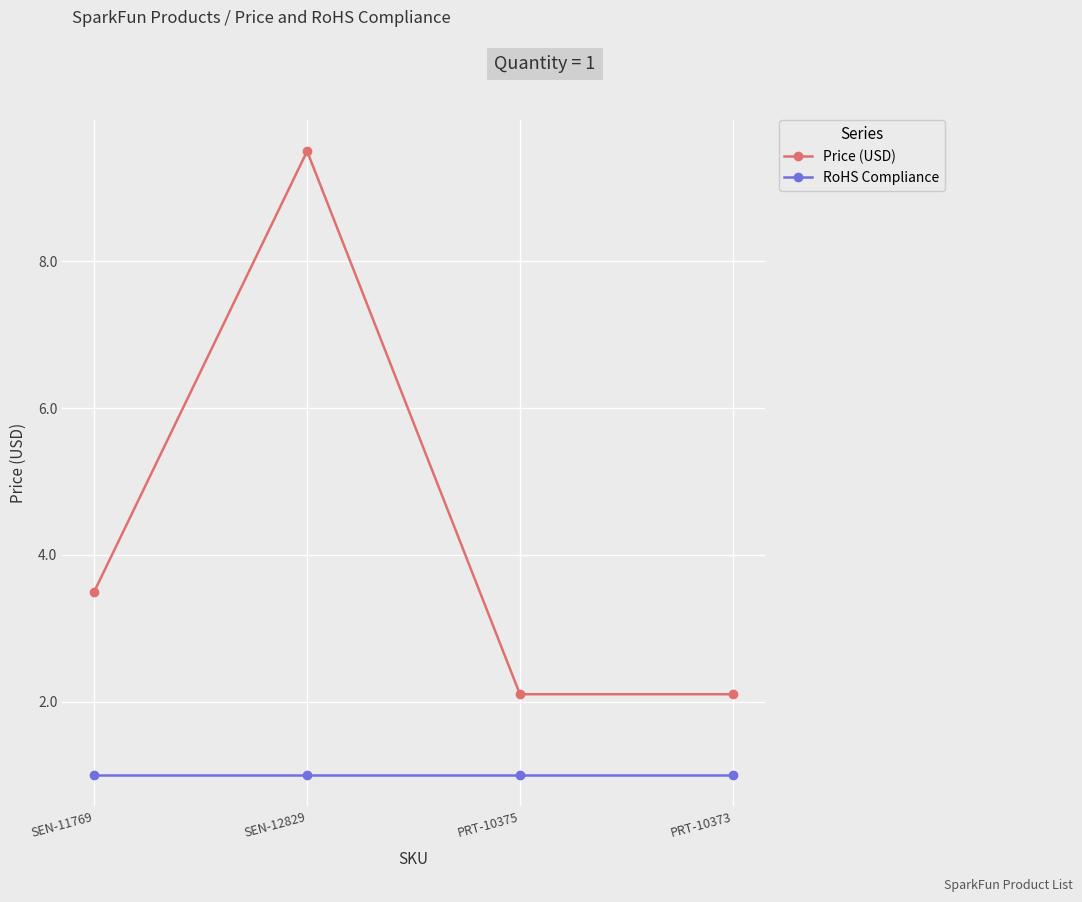

The Price (USD) series shows 9.5 at SEN-12829. True or false?

True